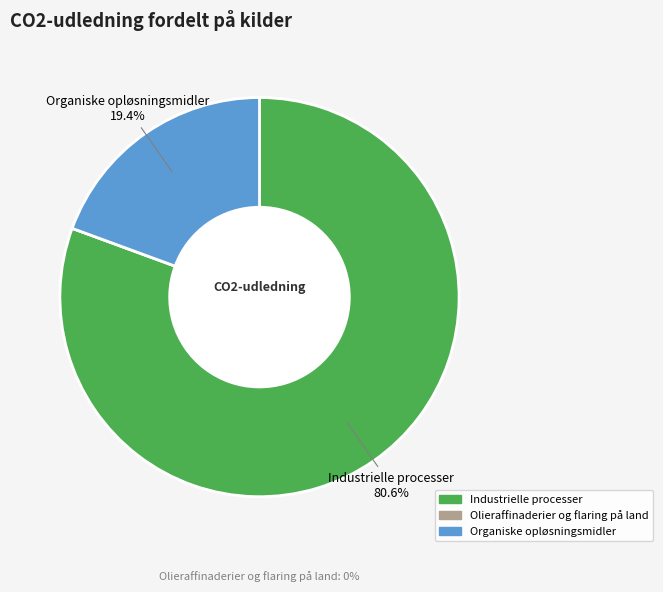

What percentage is the Industrielle processer slice, to the nearest percent?

81%